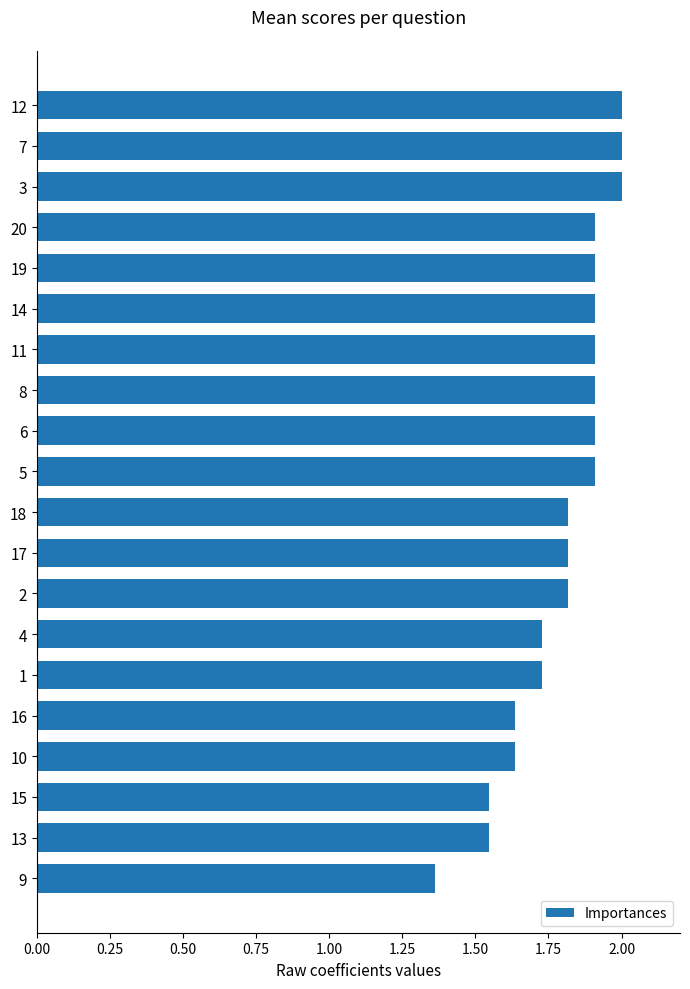

How many bars are there in total?

20